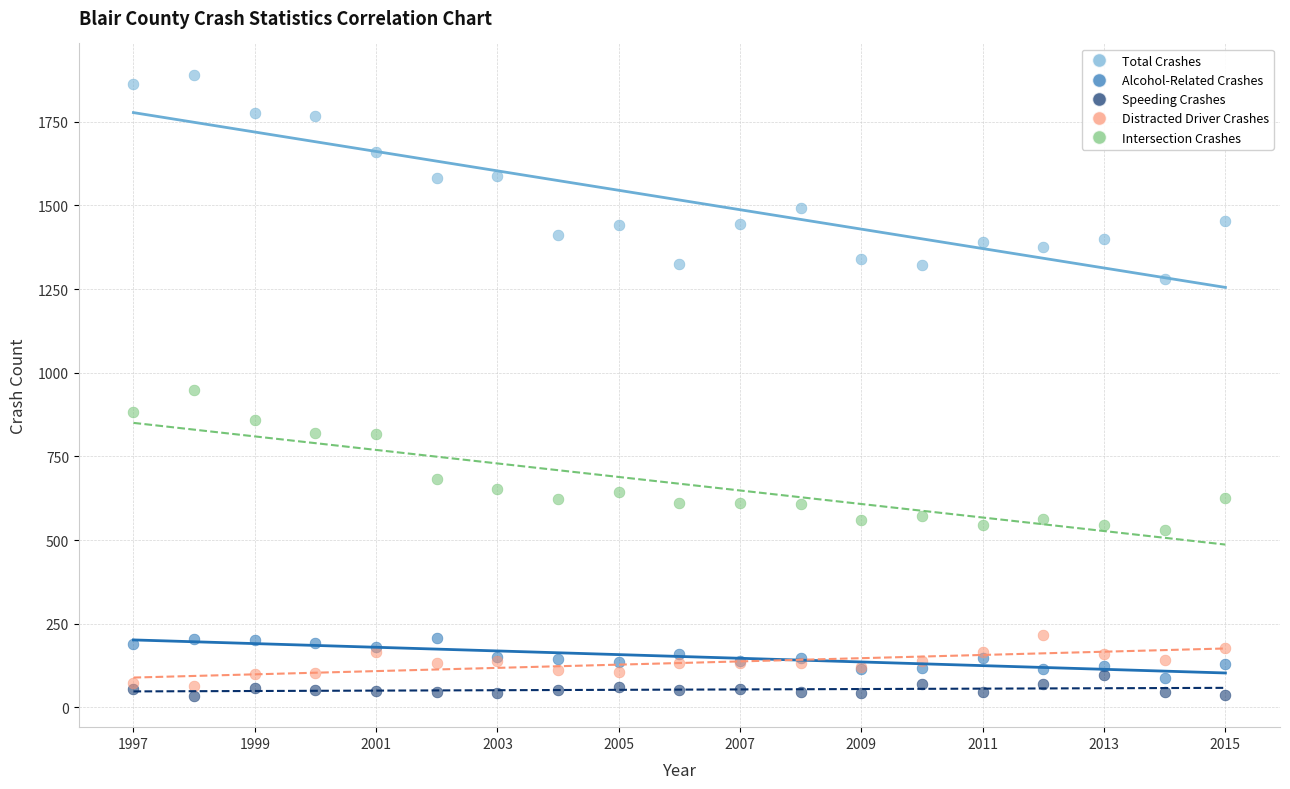

Which series has the widest spread of Y values?

Total Crashes